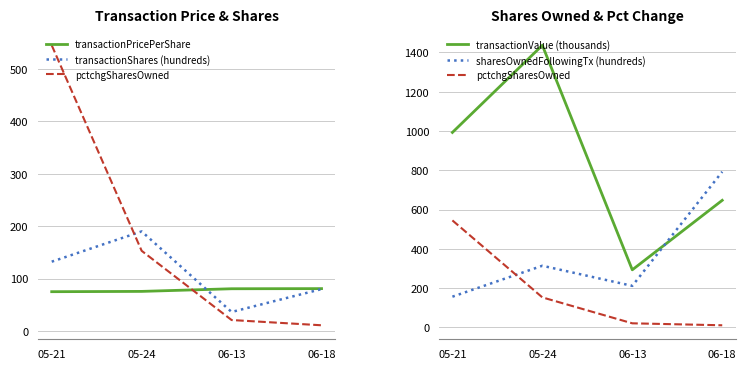

The value of transactionValue (thousands) at 06-13 is 293.4. True or false?

True